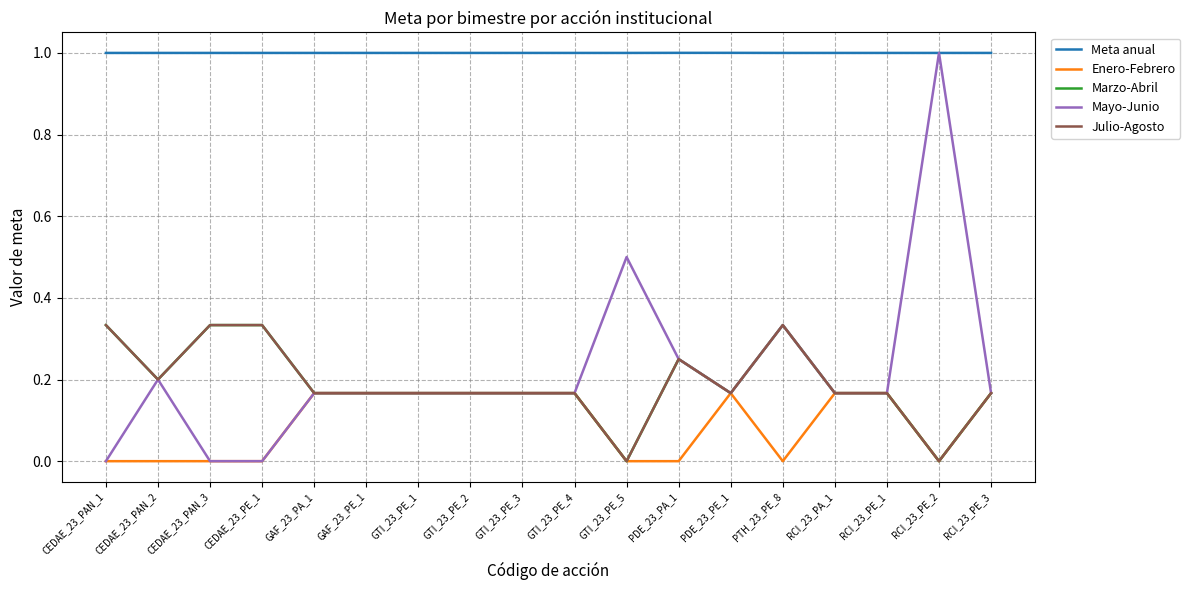

What position from the right is CEDAE_23_PE_1?

15